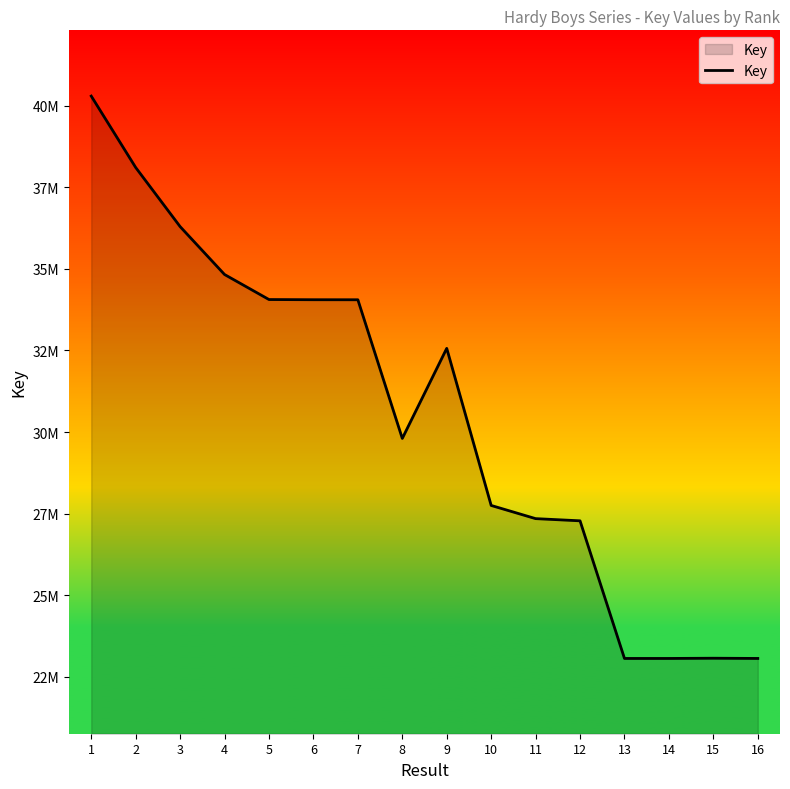

Where is the data nearest to the value 31676945?

9